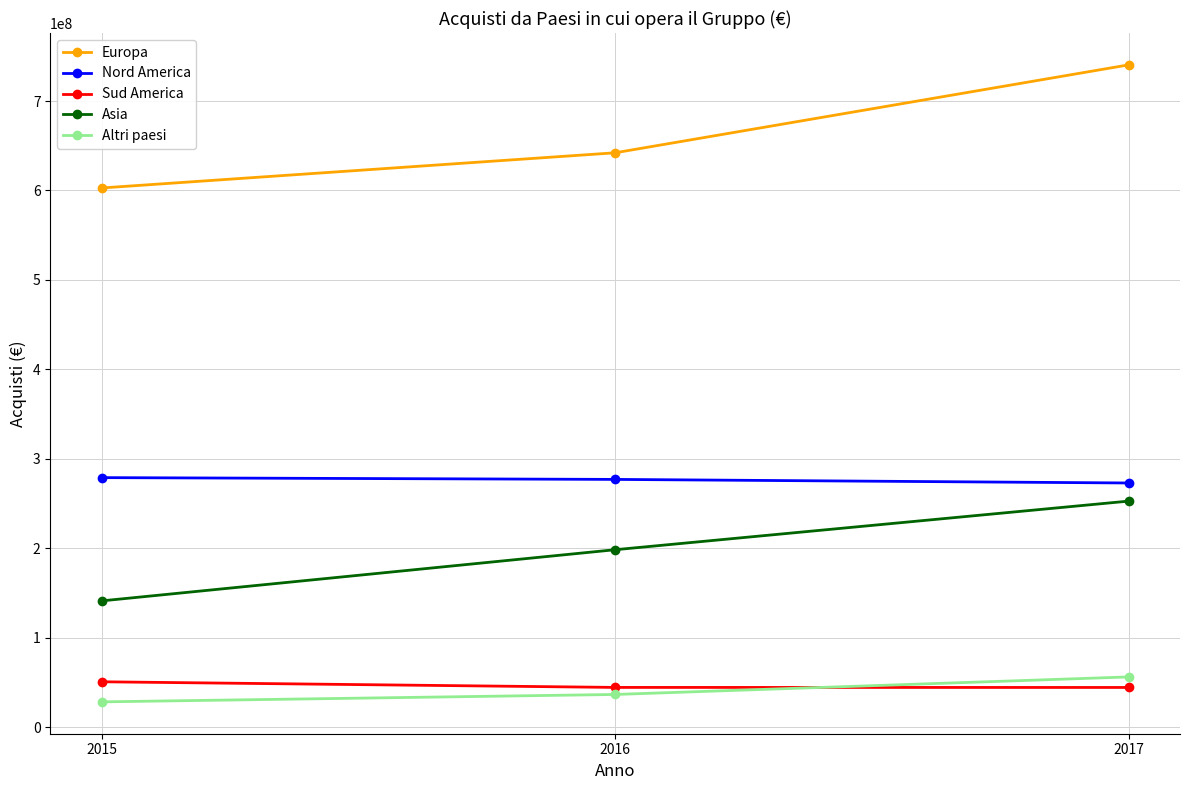

Between 2016 and 2017, which series saw the biggest shift?

Europa